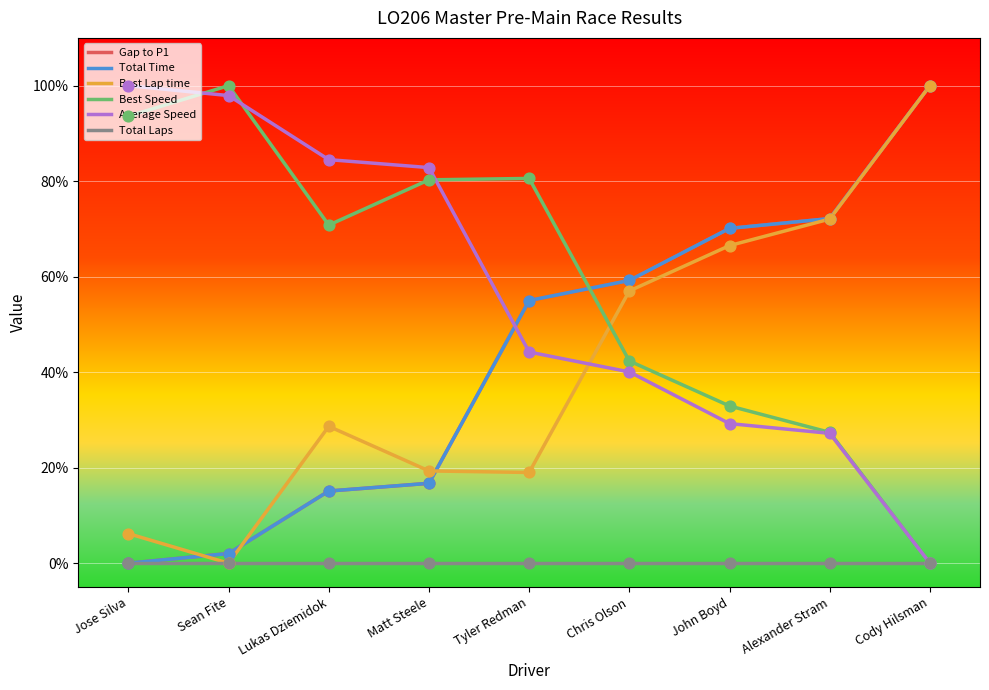

Does the chart have visible grid lines?

Yes